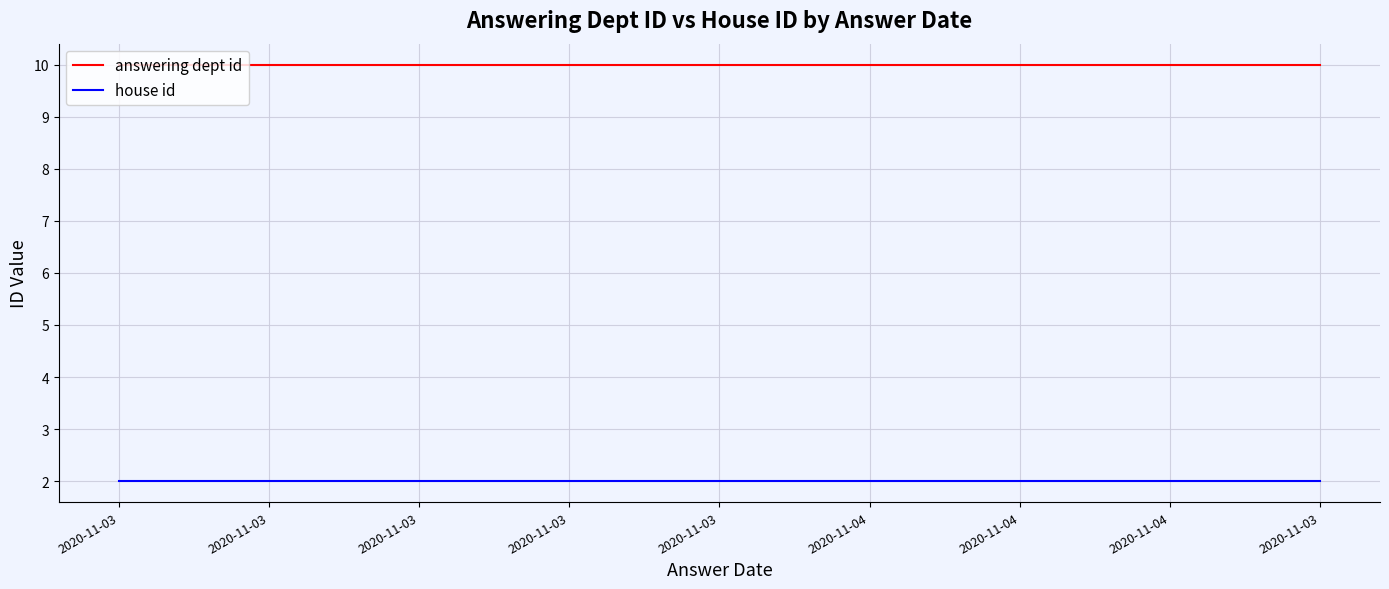

Reading left to right, extract all data points from this chart.

answering dept id: 10	10	10	10	10	10	10	10	10
house id: 2	2	2	2	2	2	2	2	2